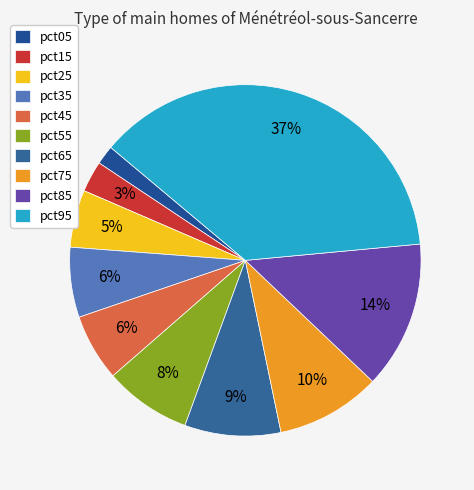

What is the smallest slice in the pie chart?

pct05